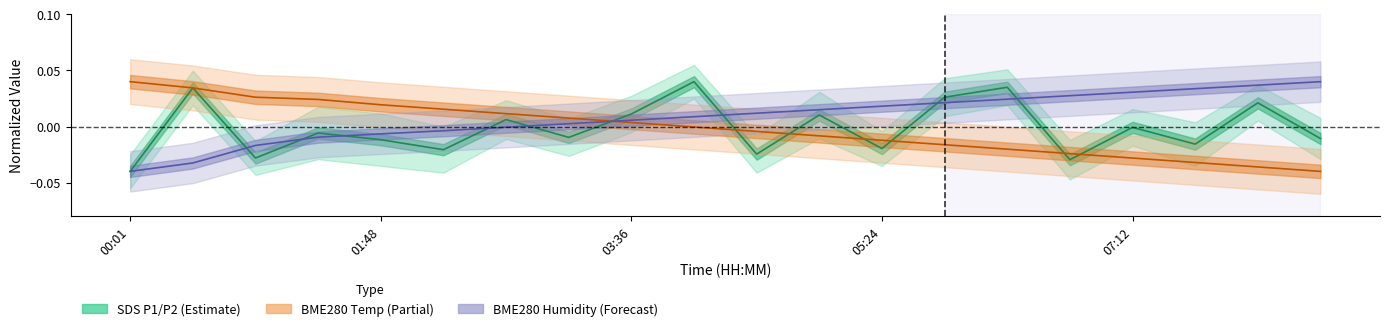

What is the spread (max minus min) of values at 14?

0.1